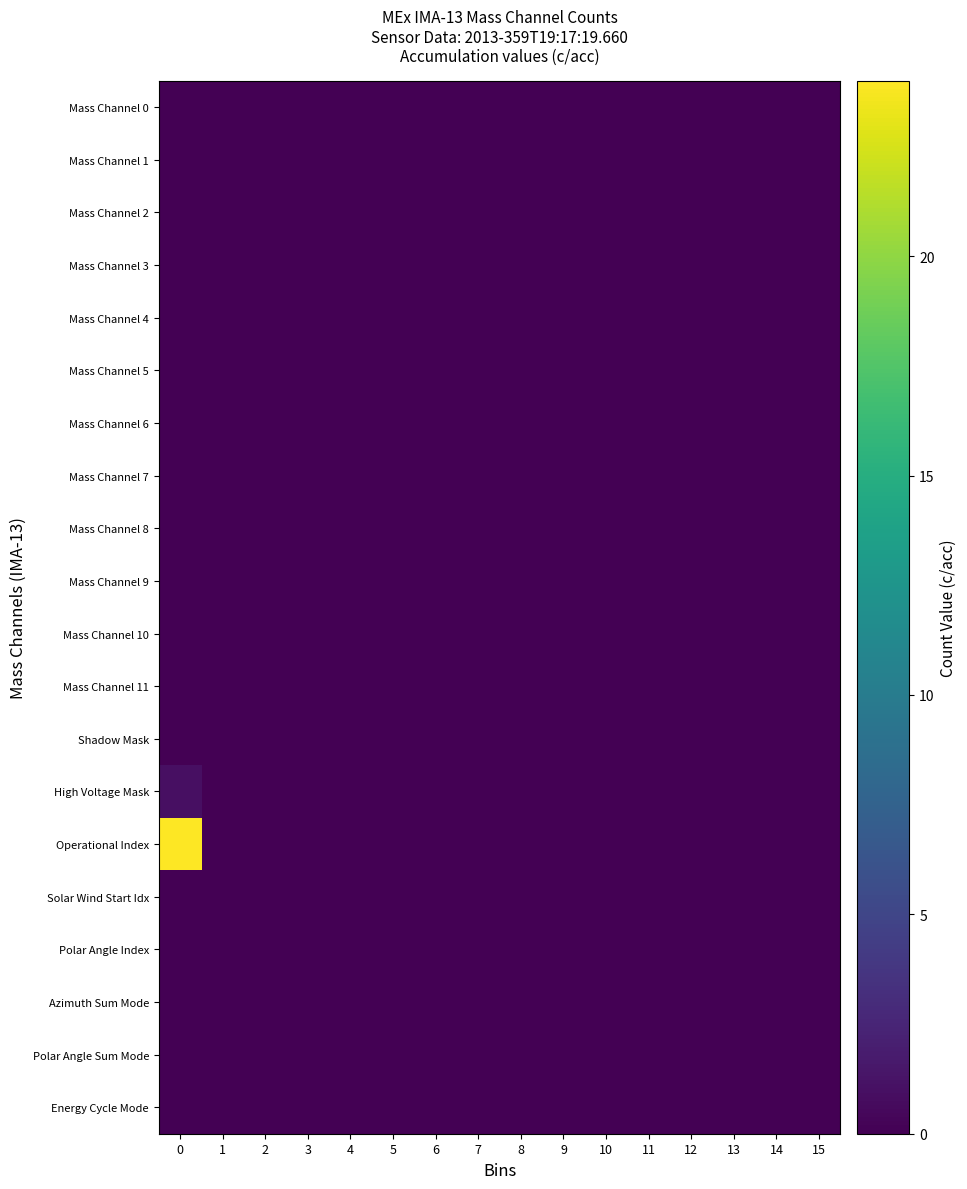

Reading right to left, what are all the values shown in this chart?

Mass Channel 0: 15=0	14=0	13=0	12=0	11=0	10=0	9=0	8=0	7=0	6=0	5=0	4=0	3=0	2=0	1=0	0=0
Mass Channel 1: 15=0	14=0	13=0	12=0	11=0	10=0	9=0	8=0	7=0	6=0	5=0	4=0	3=0	2=0	1=0	0=0
Mass Channel 2: 15=0	14=0	13=0	12=0	11=0	10=0	9=0	8=0	7=0	6=0	5=0	4=0	3=0	2=0	1=0	0=0
Mass Channel 3: 15=0	14=0	13=0	12=0	11=0	10=0	9=0	8=0	7=0	6=0	5=0	4=0	3=0	2=0	1=0	0=0
Mass Channel 4: 15=0	14=0	13=0	12=0	11=0	10=0	9=0	8=0	7=0	6=0	5=0	4=0	3=0	2=0	1=0	0=0
Mass Channel 5: 15=0	14=0	13=0	12=0	11=0	10=0	9=0	8=0	7=0	6=0	5=0	4=0	3=0	2=0	1=0	0=0
Mass Channel 6: 15=0	14=0	13=0	12=0	11=0	10=0	9=0	8=0	7=0	6=0	5=0	4=0	3=0	2=0	1=0	0=0
Mass Channel 7: 15=0	14=0	13=0	12=0	11=0	10=0	9=0	8=0	7=0	6=0	5=0	4=0	3=0	2=0	1=0	0=0
Mass Channel 8: 15=0	14=0	13=0	12=0	11=0	10=0	9=0	8=0	7=0	6=0	5=0	4=0	3=0	2=0	1=0	0=0
Mass Channel 9: 15=0	14=0	13=0	12=0	11=0	10=0	9=0	8=0	7=0	6=0	5=0	4=0	3=0	2=0	1=0	0=0
Mass Channel 10: 15=0	14=0	13=0	12=0	11=0	10=0	9=0	8=0	7=0	6=0	5=0	4=0	3=0	2=0	1=0	0=0
Mass Channel 11: 15=0	14=0	13=0	12=0	11=0	10=0	9=0	8=0	7=0	6=0	5=0	4=0	3=0	2=0	1=0	0=0
Shadow Mask: 15=0	14=0	13=0	12=0	11=0	10=0	9=0	8=0	7=0	6=0	5=0	4=0	3=0	2=0	1=0	0=0
High Voltage Mask: 15=0	14=0	13=0	12=0	11=0	10=0	9=0	8=0	7=0	6=0	5=0	4=0	3=0	2=0	1=0	0=1
Operational Index: 15=0	14=0	13=0	12=0	11=0	10=0	9=0	8=0	7=0	6=0	5=0	4=0	3=0	2=0	1=0	0=24
Solar Wind Start Idx: 15=0	14=0	13=0	12=0	11=0	10=0	9=0	8=0	7=0	6=0	5=0	4=0	3=0	2=0	1=0	0=0
Polar Angle Index: 15=0	14=0	13=0	12=0	11=0	10=0	9=0	8=0	7=0	6=0	5=0	4=0	3=0	2=0	1=0	0=0
Azimuth Sum Mode: 15=0	14=0	13=0	12=0	11=0	10=0	9=0	8=0	7=0	6=0	5=0	4=0	3=0	2=0	1=0	0=0
Polar Angle Sum Mode: 15=0	14=0	13=0	12=0	11=0	10=0	9=0	8=0	7=0	6=0	5=0	4=0	3=0	2=0	1=0	0=0
Energy Cycle Mode: 15=0	14=0	13=0	12=0	11=0	10=0	9=0	8=0	7=0	6=0	5=0	4=0	3=0	2=0	1=0	0=0